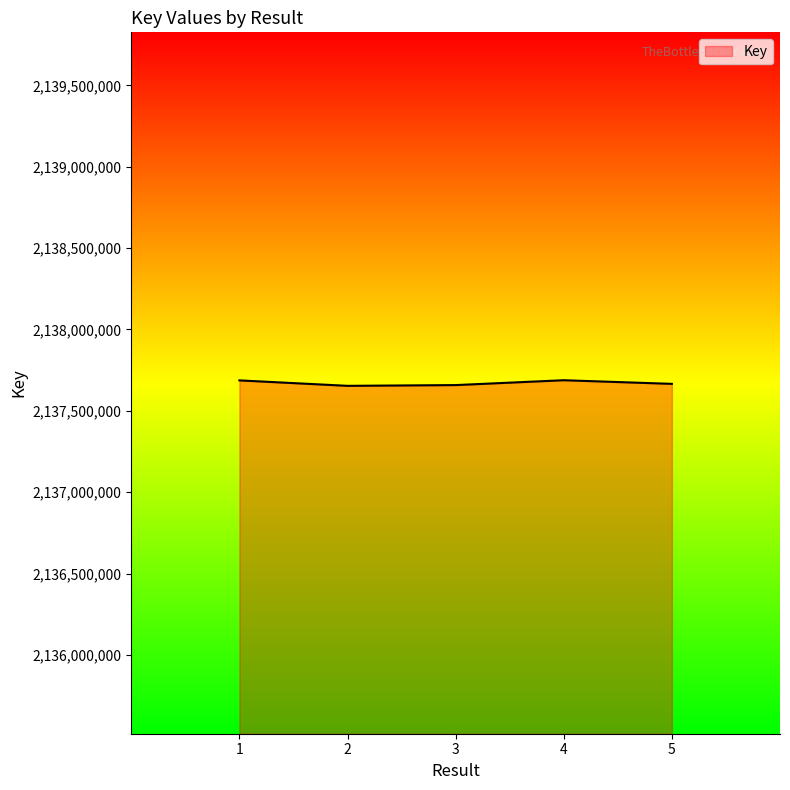

What is the greatest value displayed?

2137688265